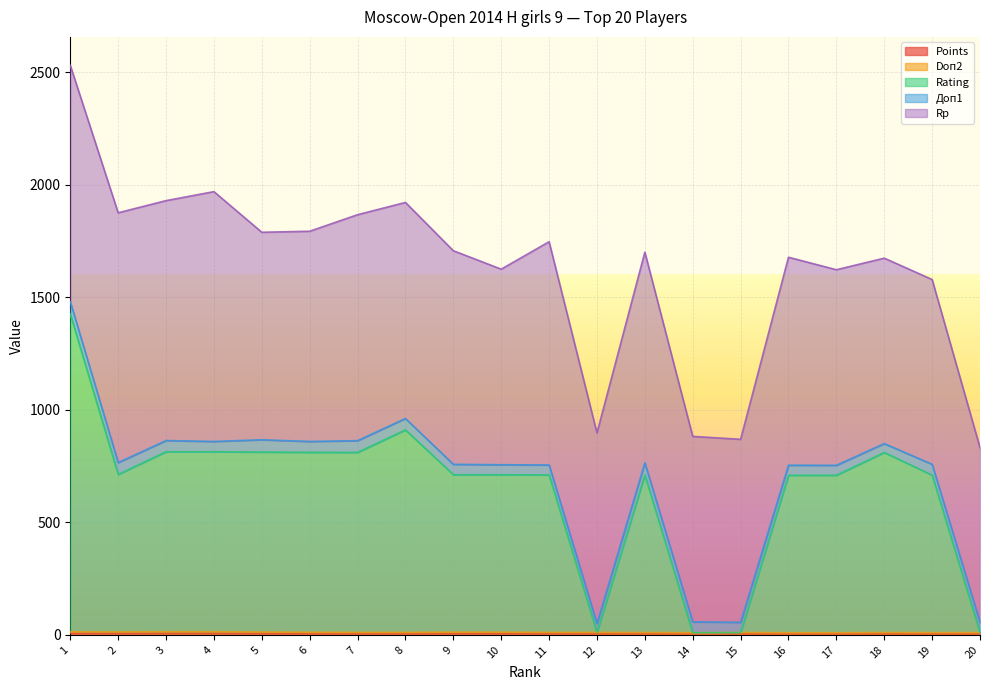

Does the chart display data point markers on the line(s)?

No